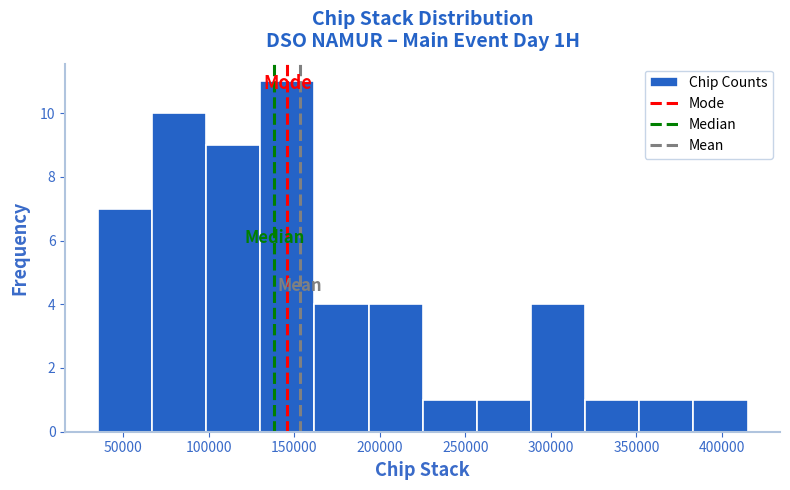

Reading left to right, list every bar in this chart as the range it spans on the x-axis followed by its height. Neither the bar edges nor the heights are printed on the chart, so give them approximately, as read against the axes.

35000 to 65000: 7
65000 to 100000: 10
100000 to 130000: 9
130000 to 160000: 11
160000 to 195000: 4
195000 to 225000: 4
225000 to 255000: 1
255000 to 290000: 1
290000 to 320000: 4
320000 to 350000: 1
350000 to 385000: 1
385000 to 415000: 1